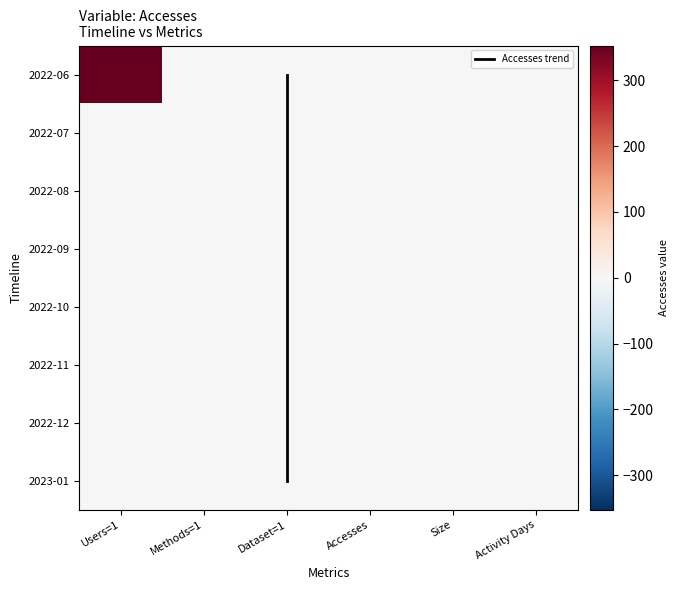

What is the average value of the 2022-06-01 series?

59